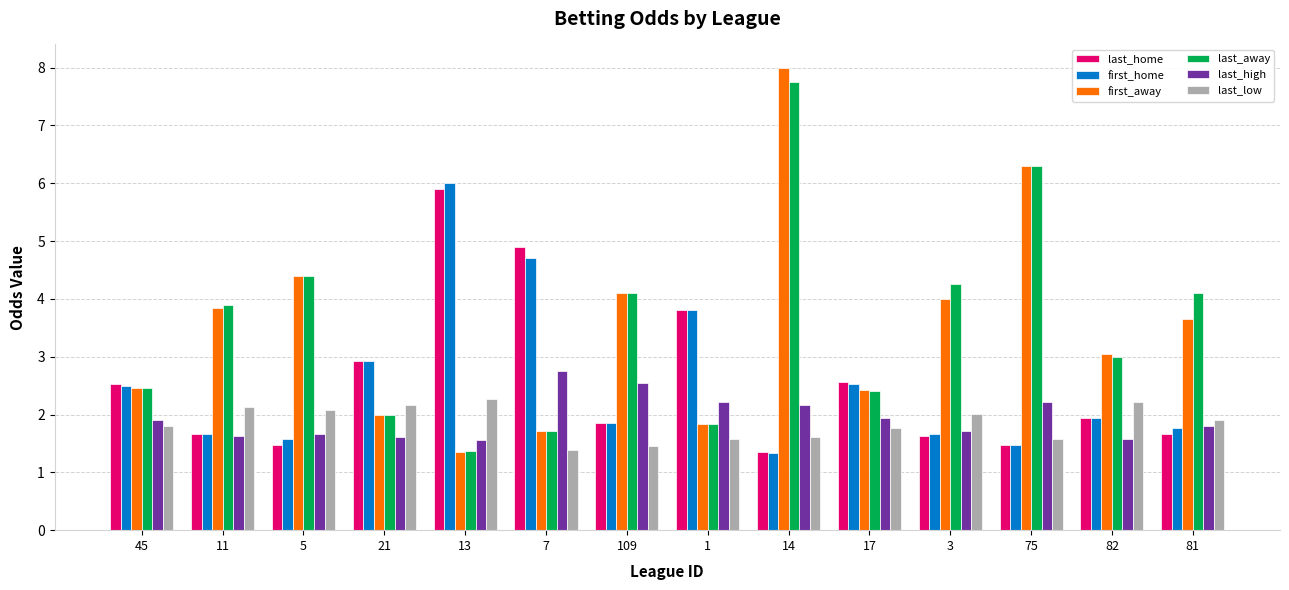

Is it true that last_home equals 1.5 at 5?

True